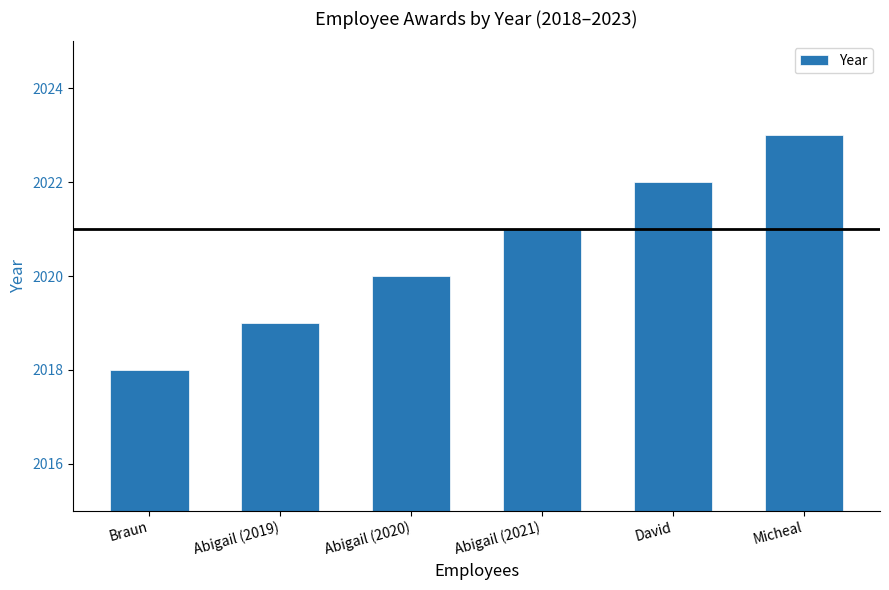

Reading left to right, transcribe all the data shown in this chart.

2018	2019	2020	2021	2022	2023